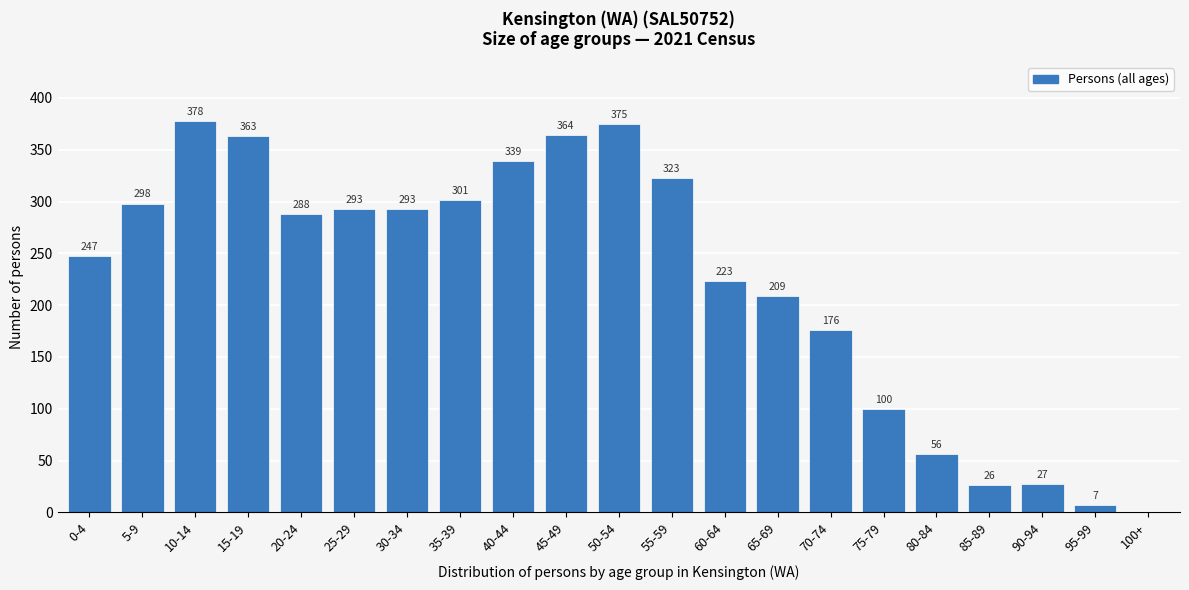

Reading left to right, list all the values displayed in this chart.

0-4=247	5-9=298	10-14=378	15-19=363	20-24=288	25-29=293	30-34=293	35-39=301	40-44=339	45-49=364	50-54=375	55-59=323	60-64=223	65-69=209	70-74=176	75-79=100	80-84=56	85-89=26	90-94=27	95-99=7	100+=0